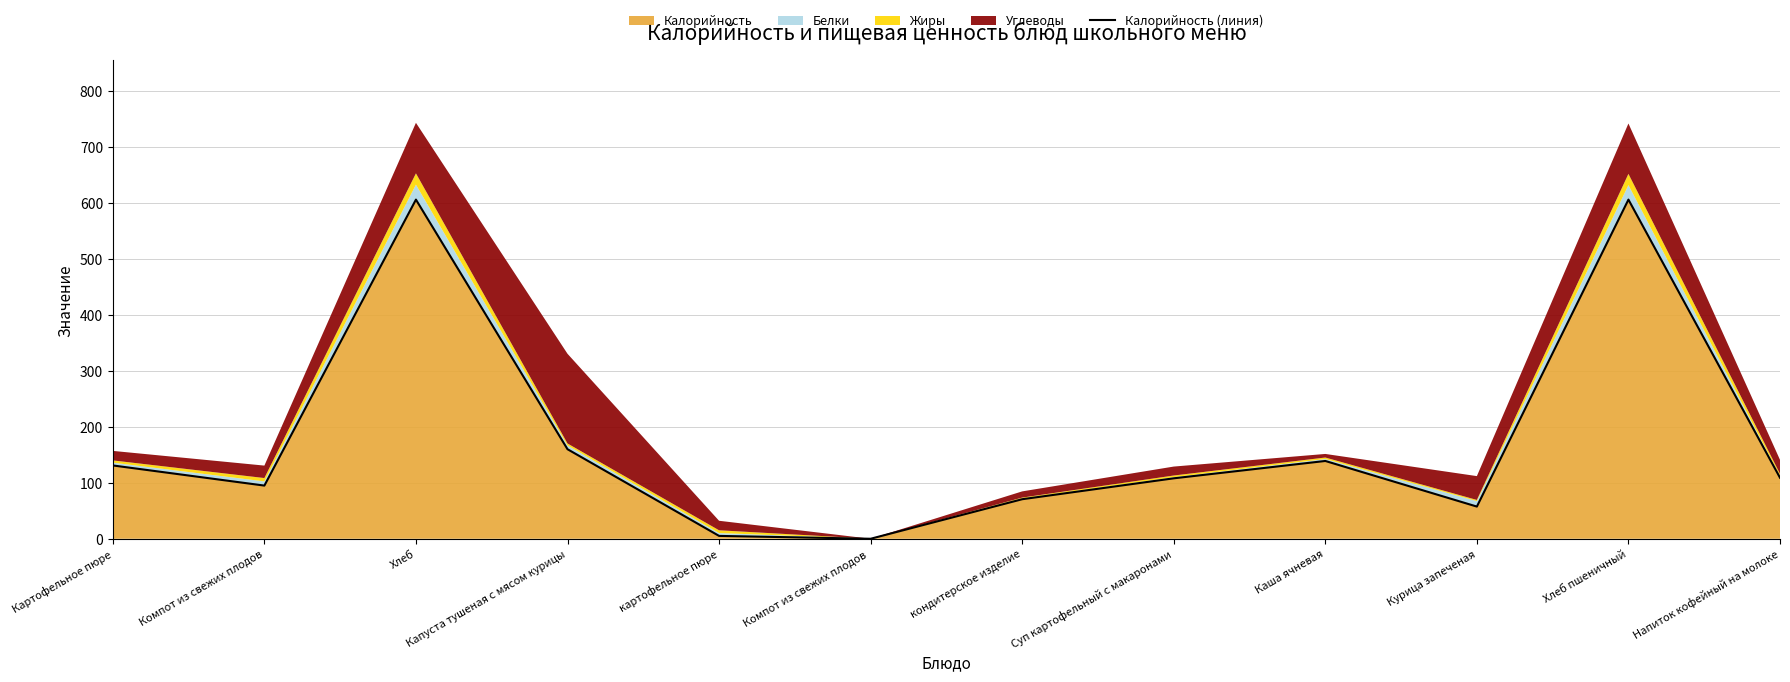

What is the difference between the values at Хлеб пшеничный and Курица запеченая?

548.5